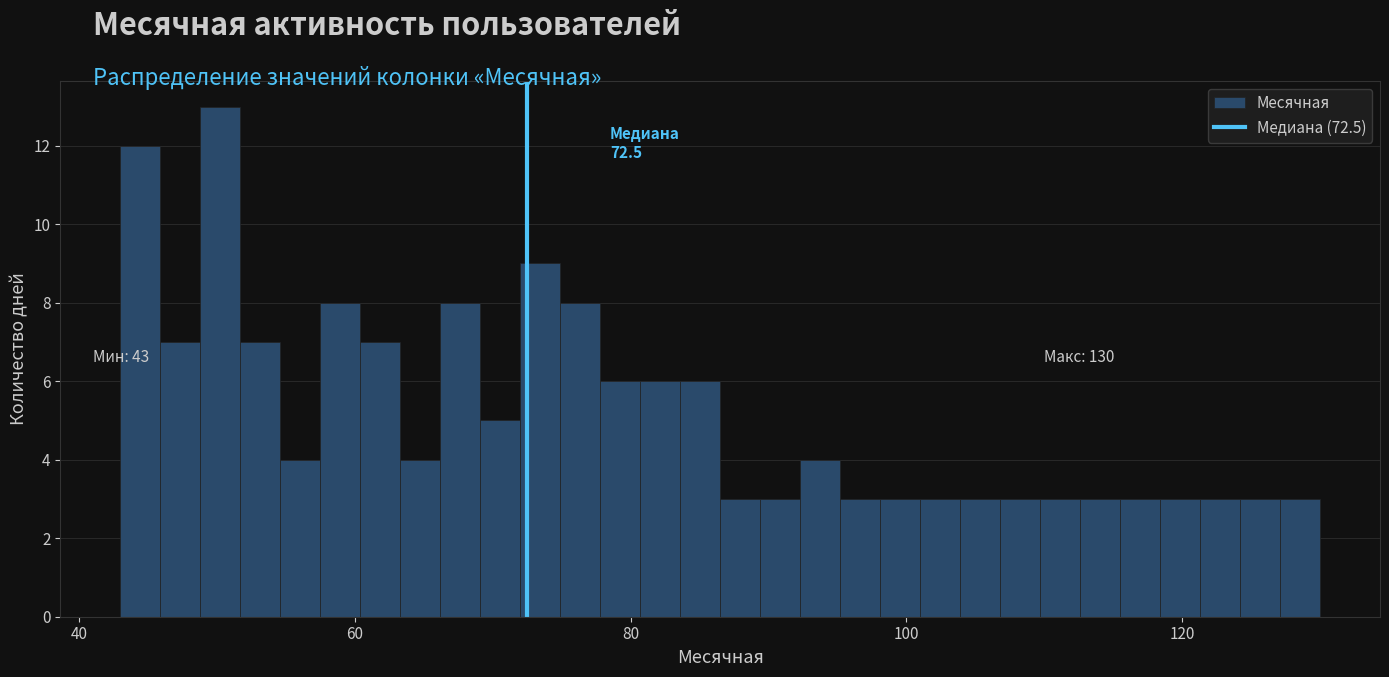

Around what value on the x-axis is the tallest bar? Give the approximate position of its centre, as read against the axis.

50